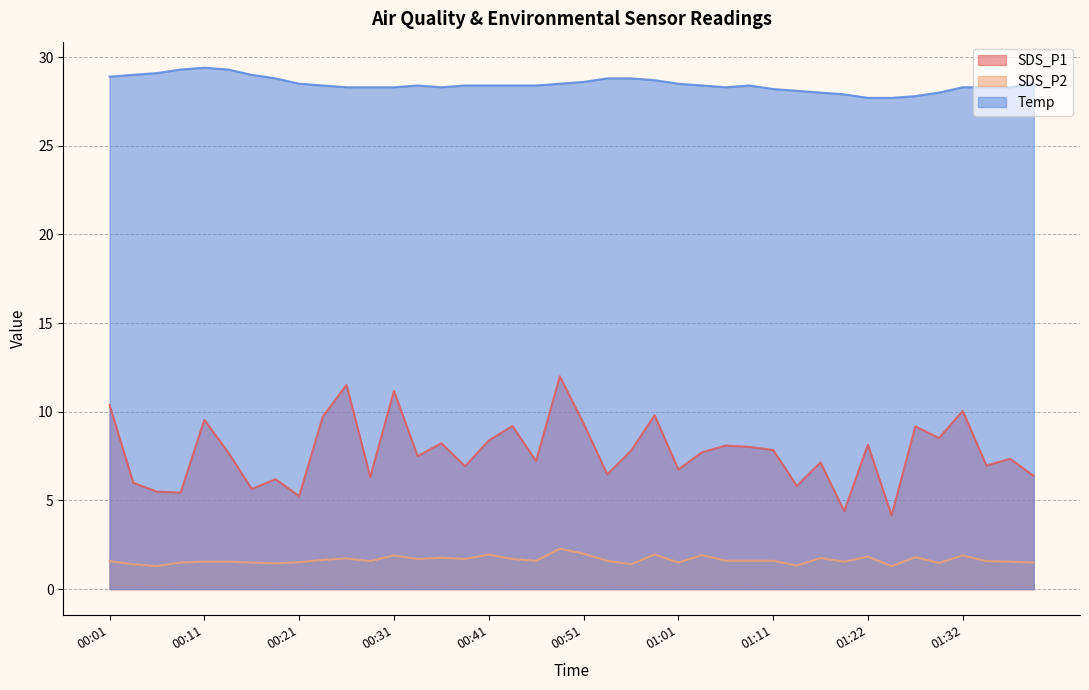

In SDS_P2, how many points are higher than both neighbors (excluding endpoints)?

11